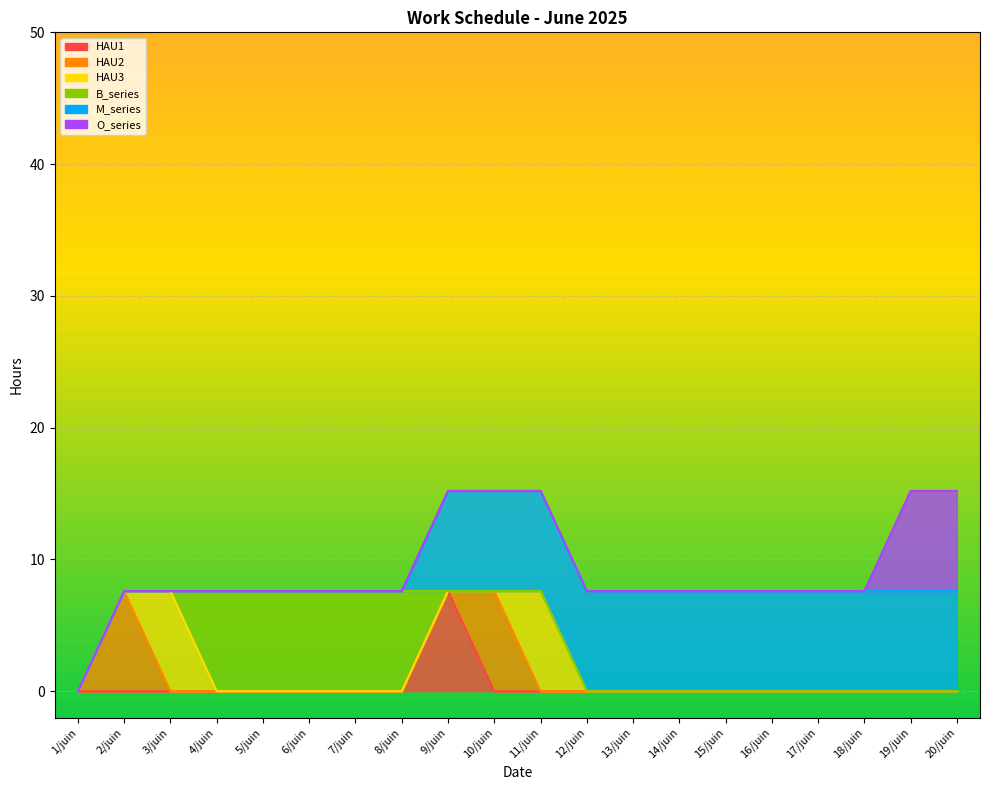

What is the difference between the maximum and minimum values in the O_series series?

7.6